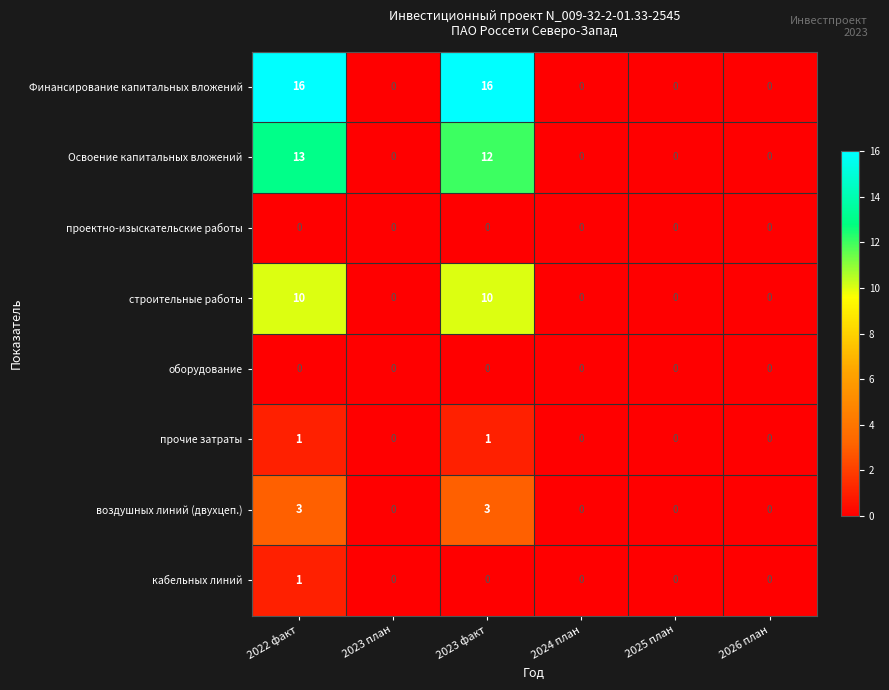

What is the average value of the Финансирование капитальных вложений series?

5